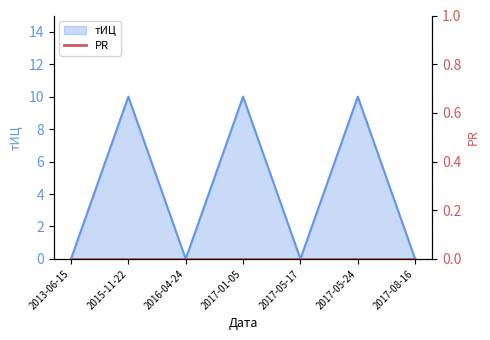

Reading left to right, what are all the values shown in this chart?

0	10	0	10	0	10	0